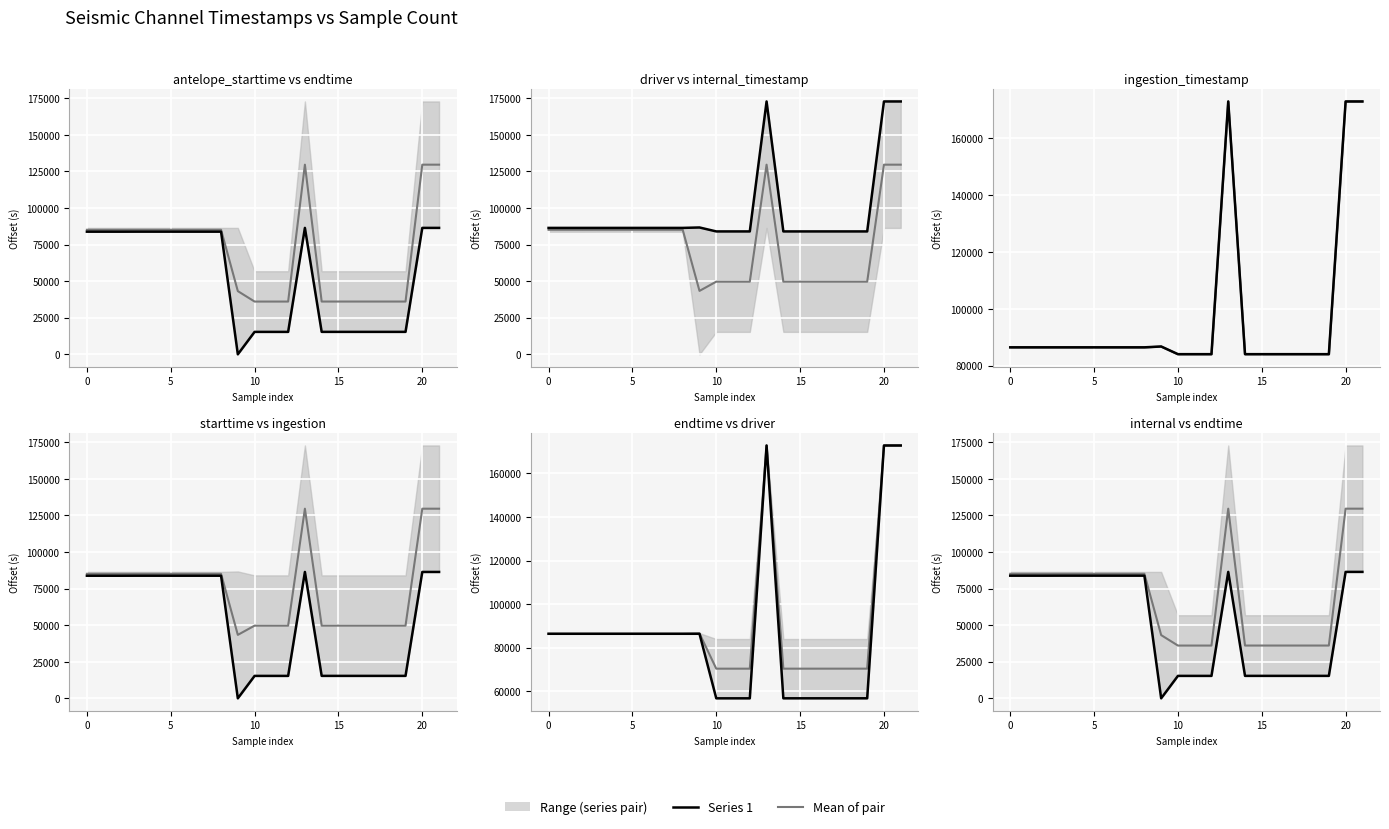

Is the value of Mean at 5 greater than the value of antelope_starttime at 10?

Yes